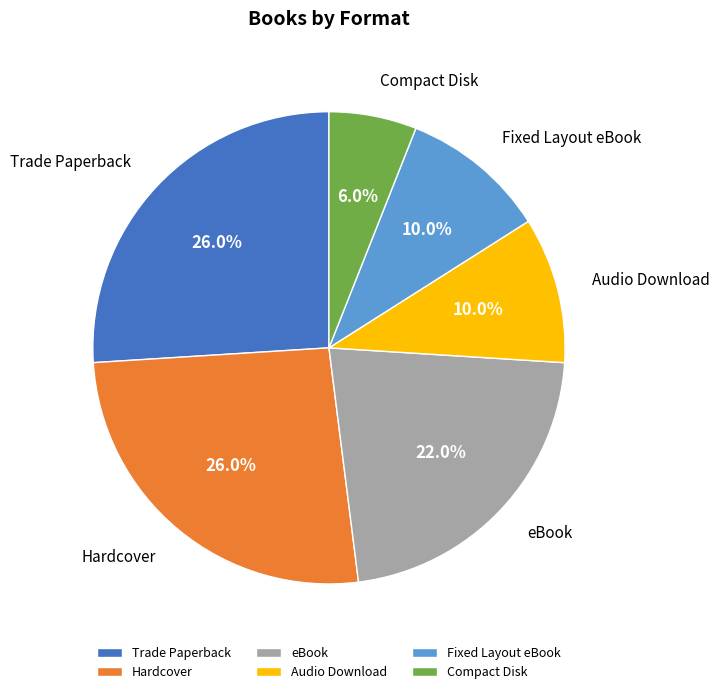

True or false: Trade Paperback accounts for 26% of the total.

True